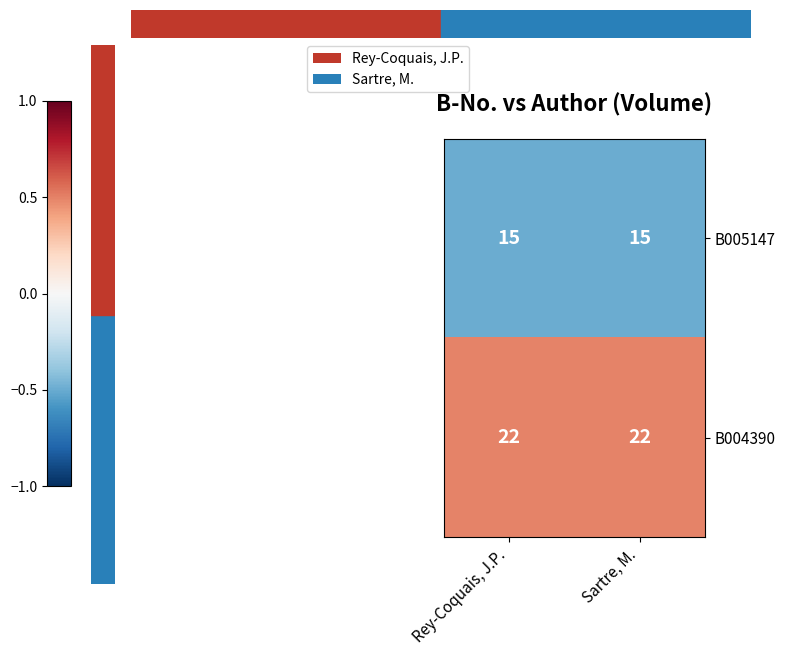

What is the sum of all B004390 values?

44